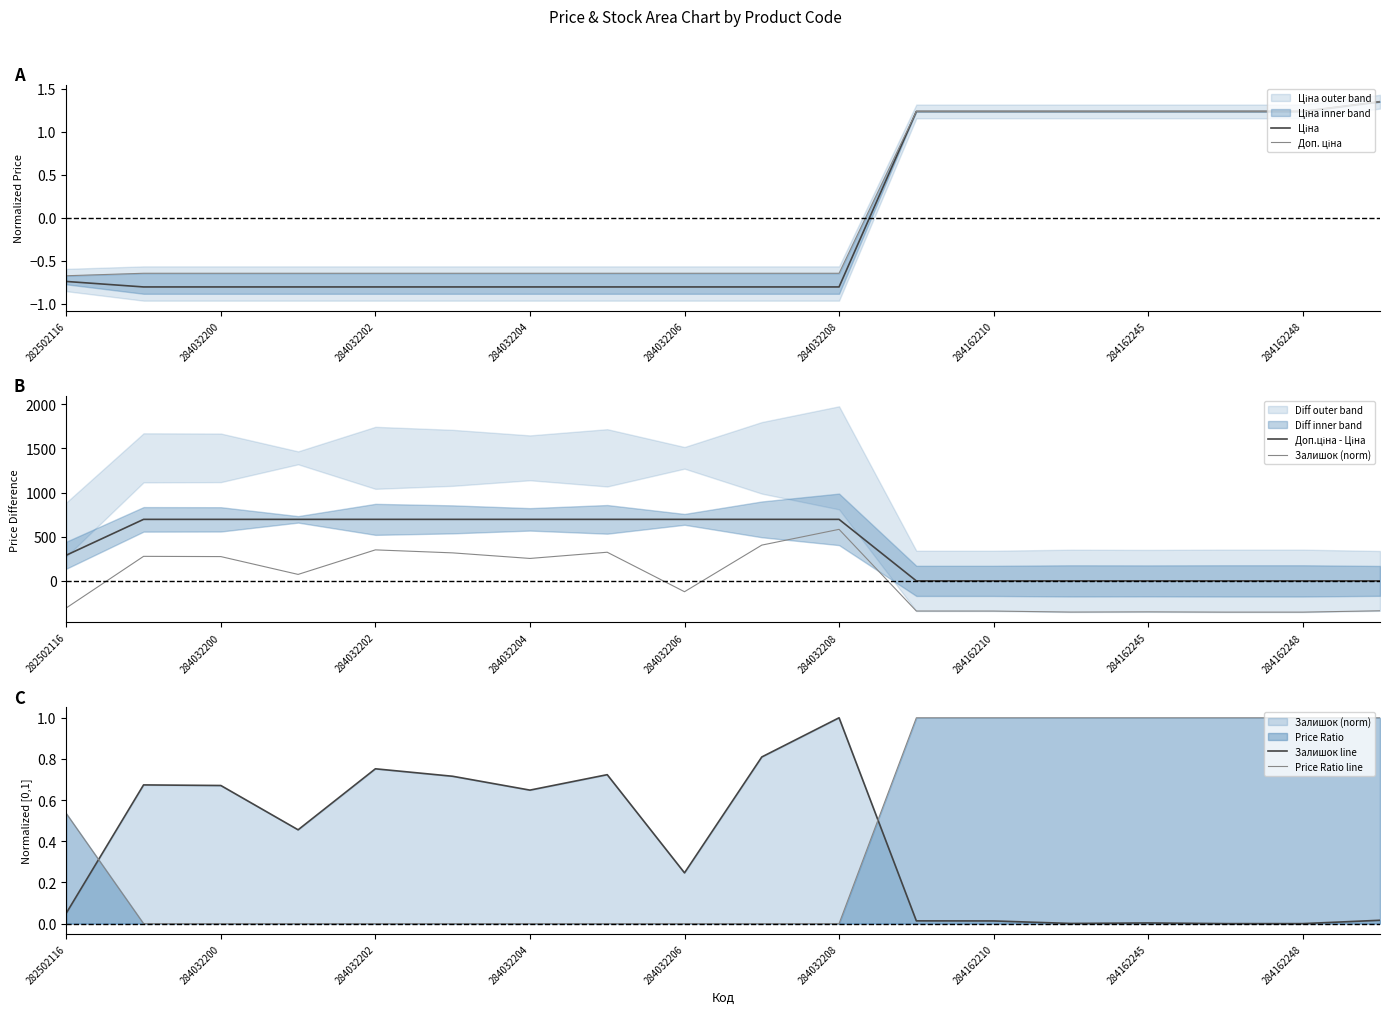

What is the maximum value for Ціна?

1.3